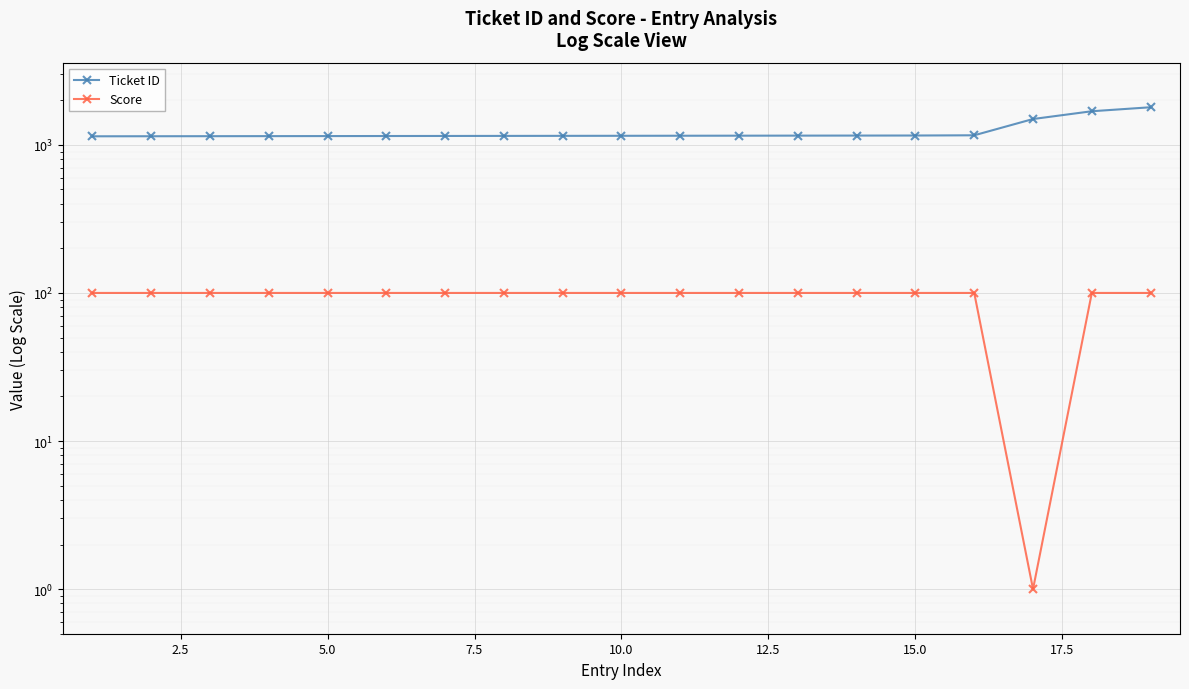

What is the greatest value displayed?

1794